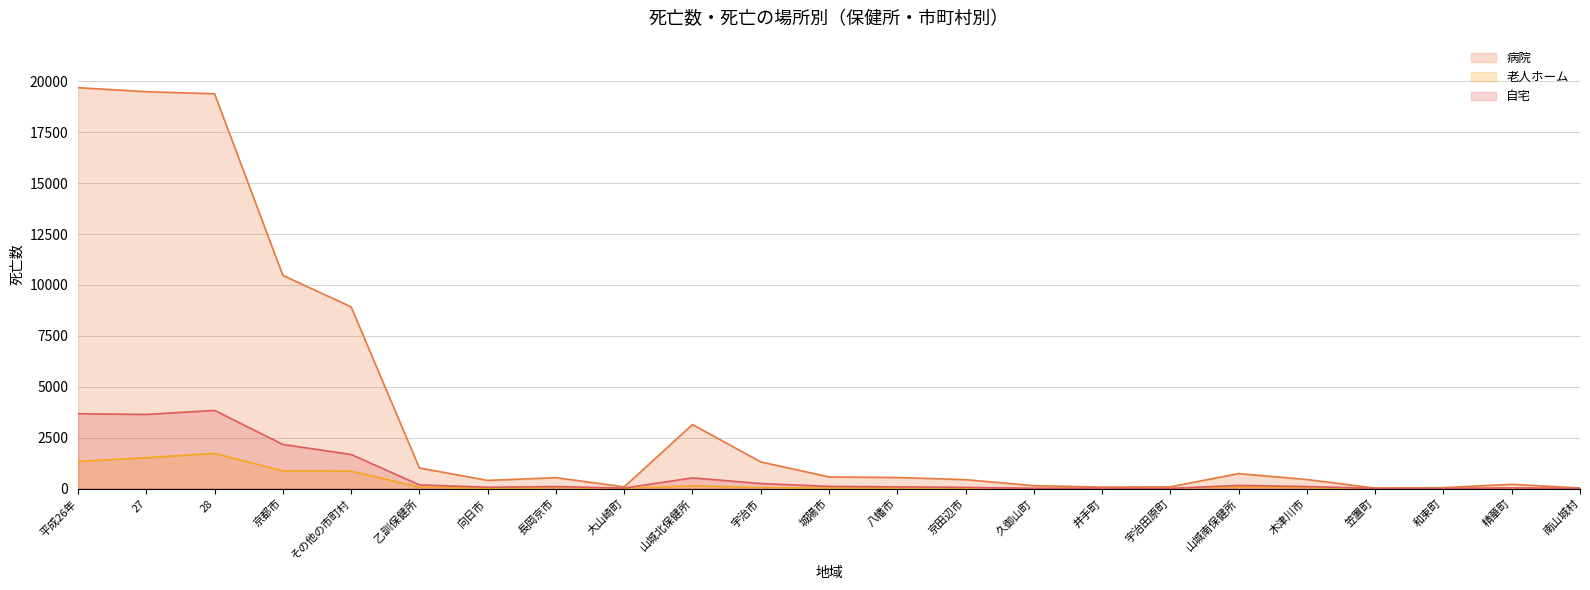

What is the difference between the second highest and minimum values in the 老人ホーム series?

1511